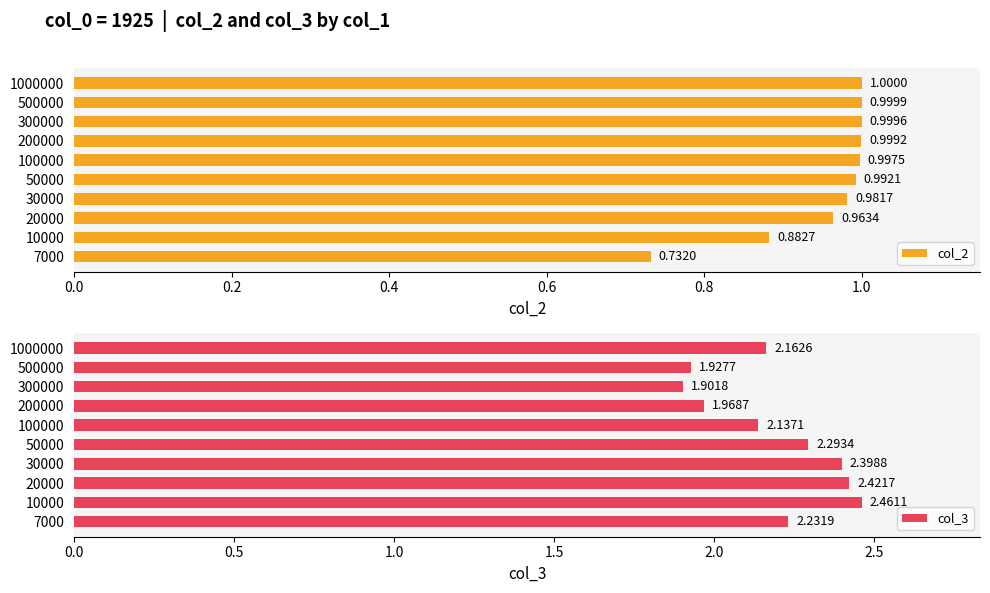

List the labels in order of col_3 value, largest first.

10000, 20000, 30000, 50000, 7000, 1000000, 100000, 200000, 500000, 300000